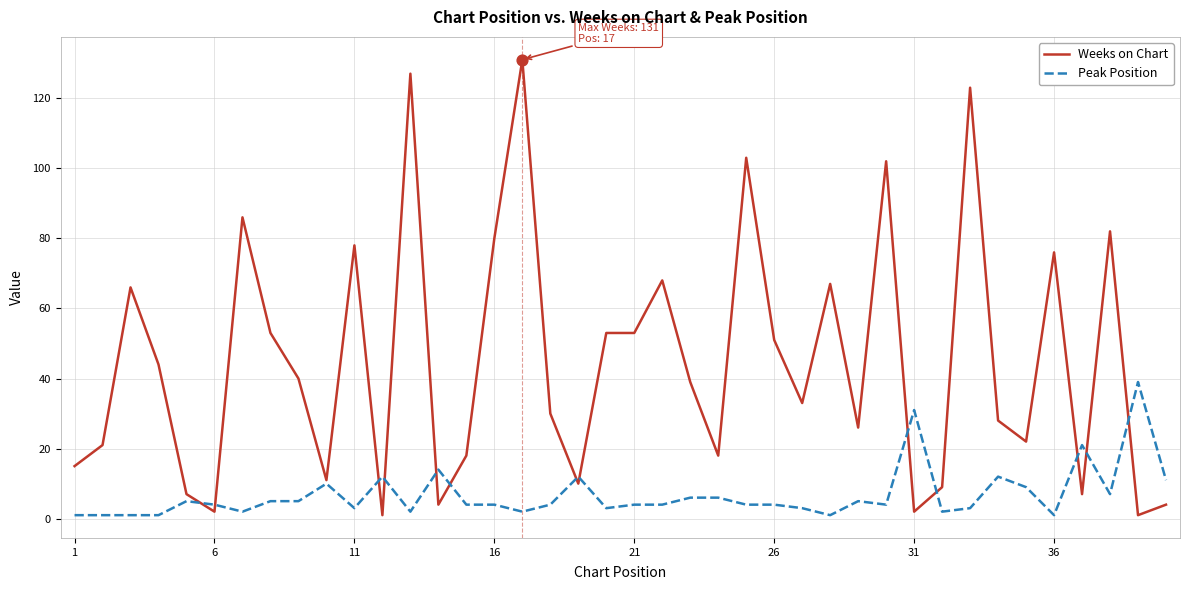

What are all the series names shown in the legend?

Weeks on Chart, Peak Position